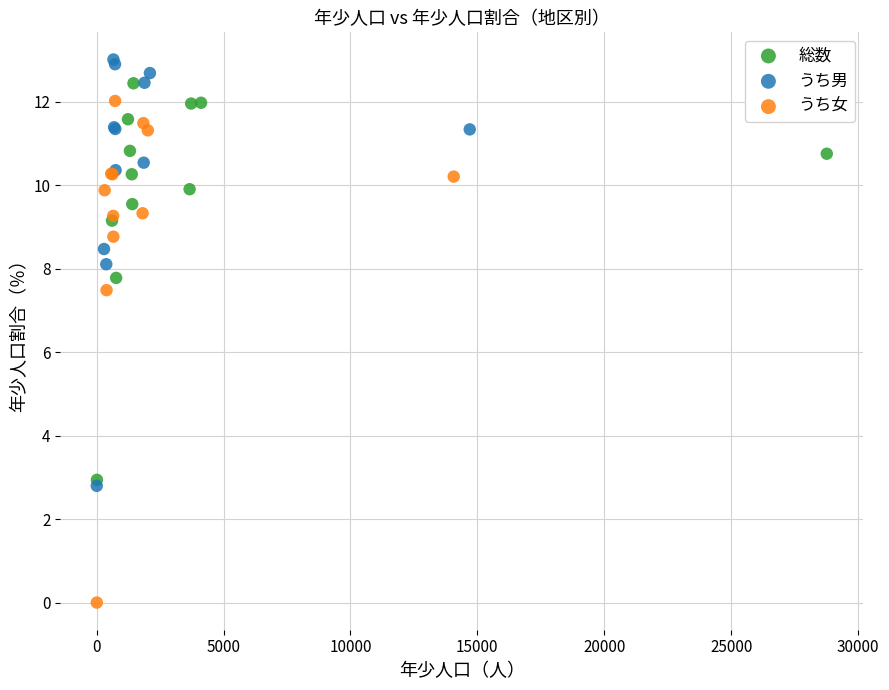

What are all the series names shown in the legend?

総数, うち男, うち女